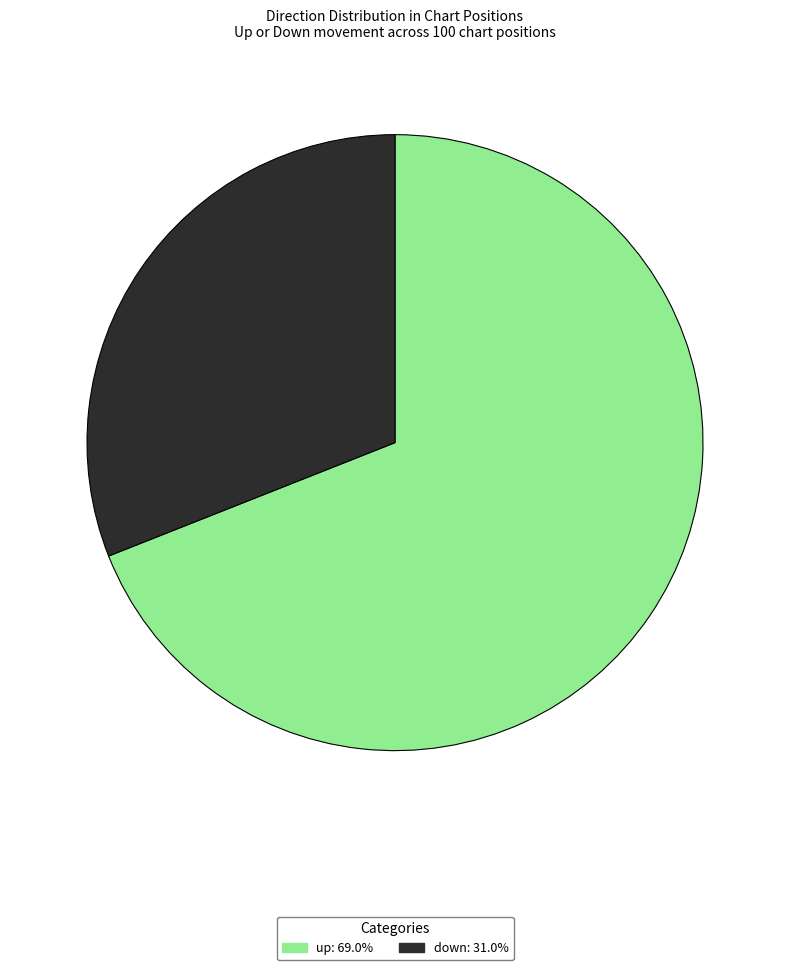

Do down and up together represent more than half of the pie?

Yes